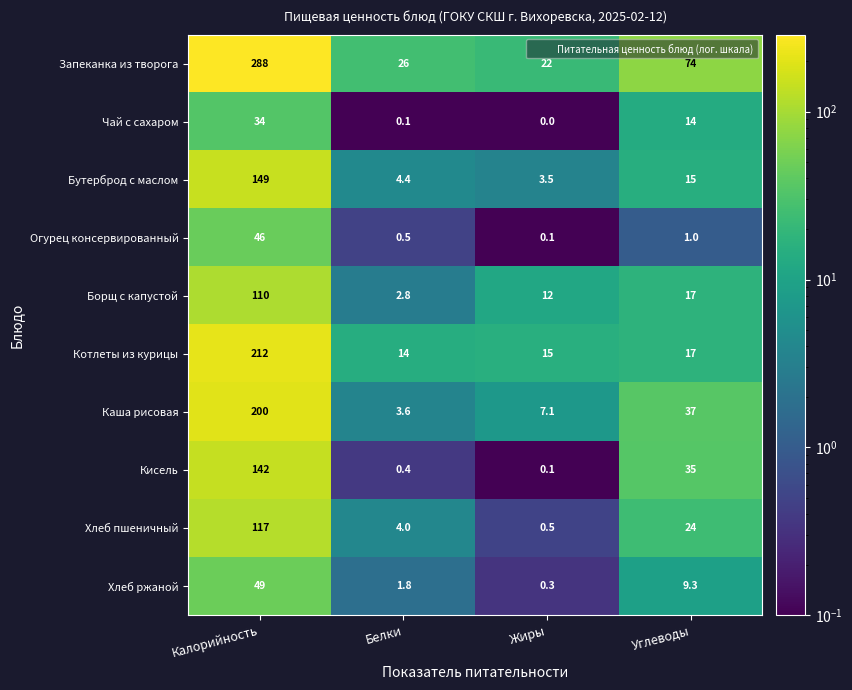

What is the spread (max minus min) of values at Жиры?

22.0